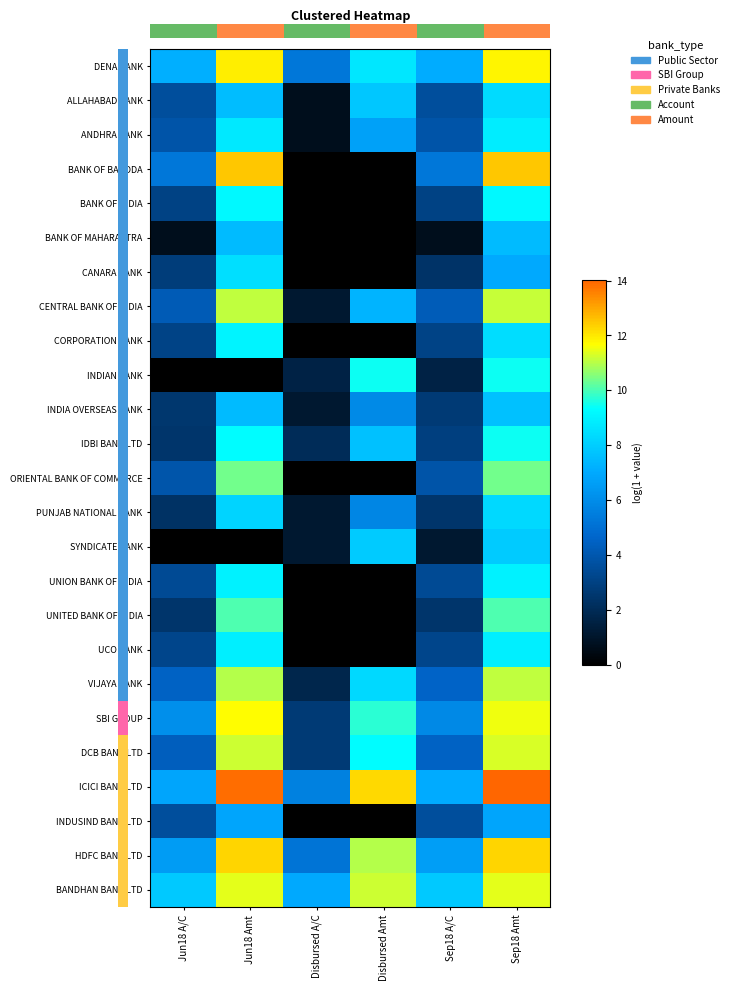

What is the difference between the maximum and minimum values in the BANDHAN BANK LTD series?

4.4